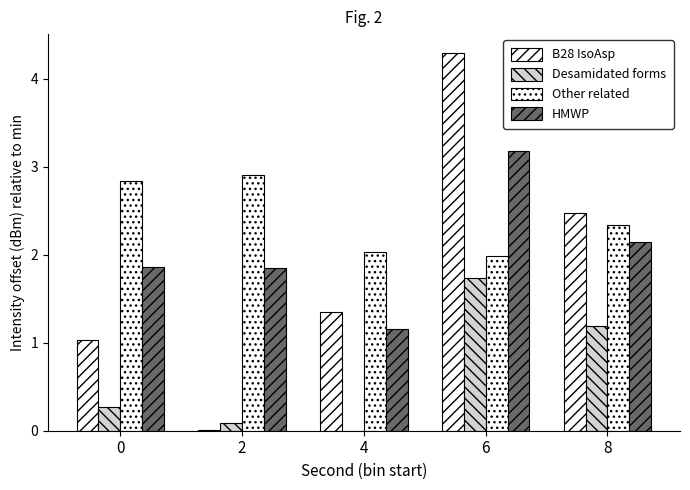

At how many categories does at least one series exceed 3?

1